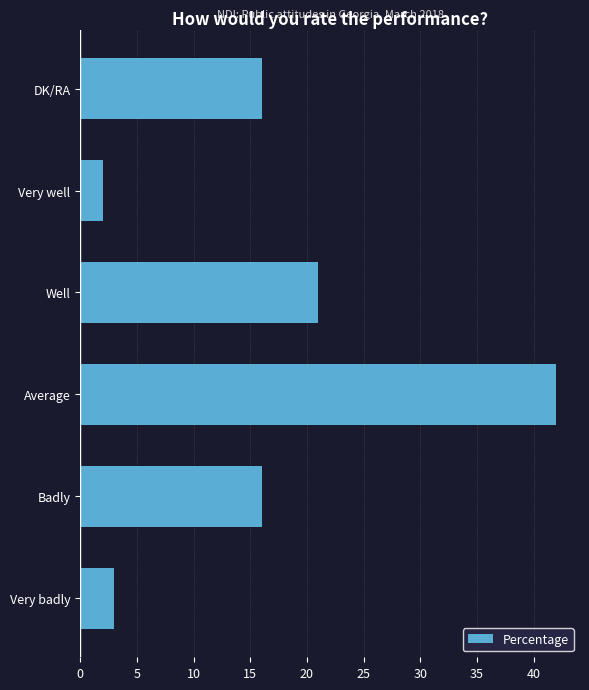

What is the maximum value shown in the chart?

42